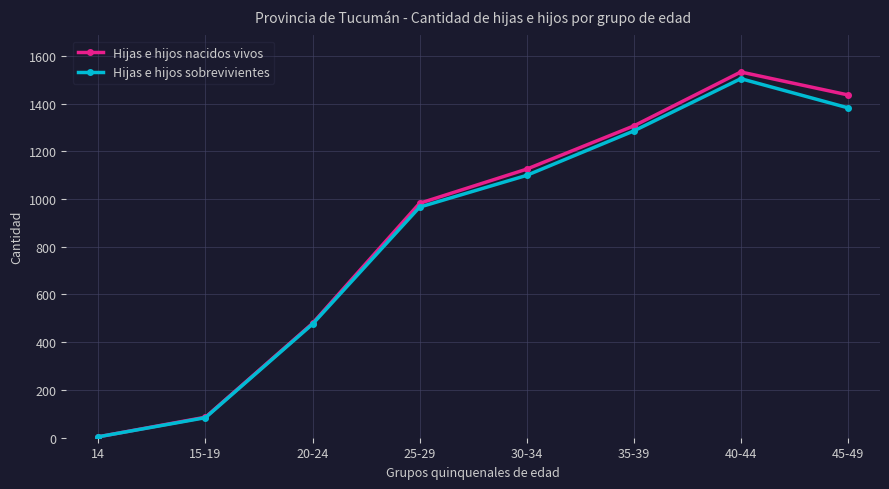

Which series changed the most between 35-39 and 45-49?

Hijas e hijos nacidos vivos